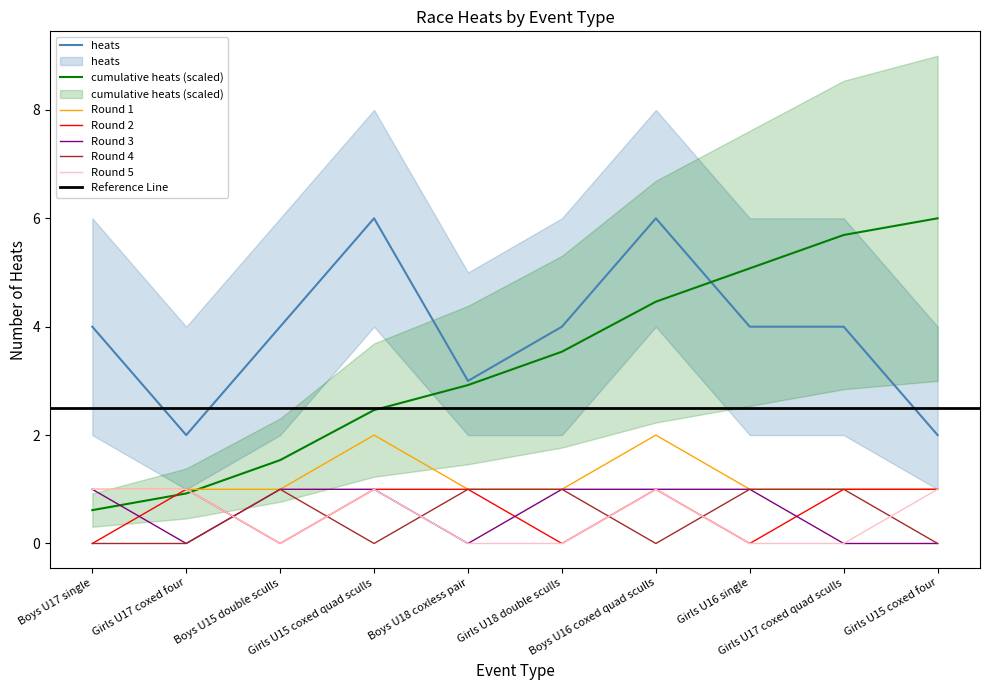

Which has a higher value, Girls U15 coxed quad sculls or Boys U15 double sculls?

Girls U15 coxed quad sculls